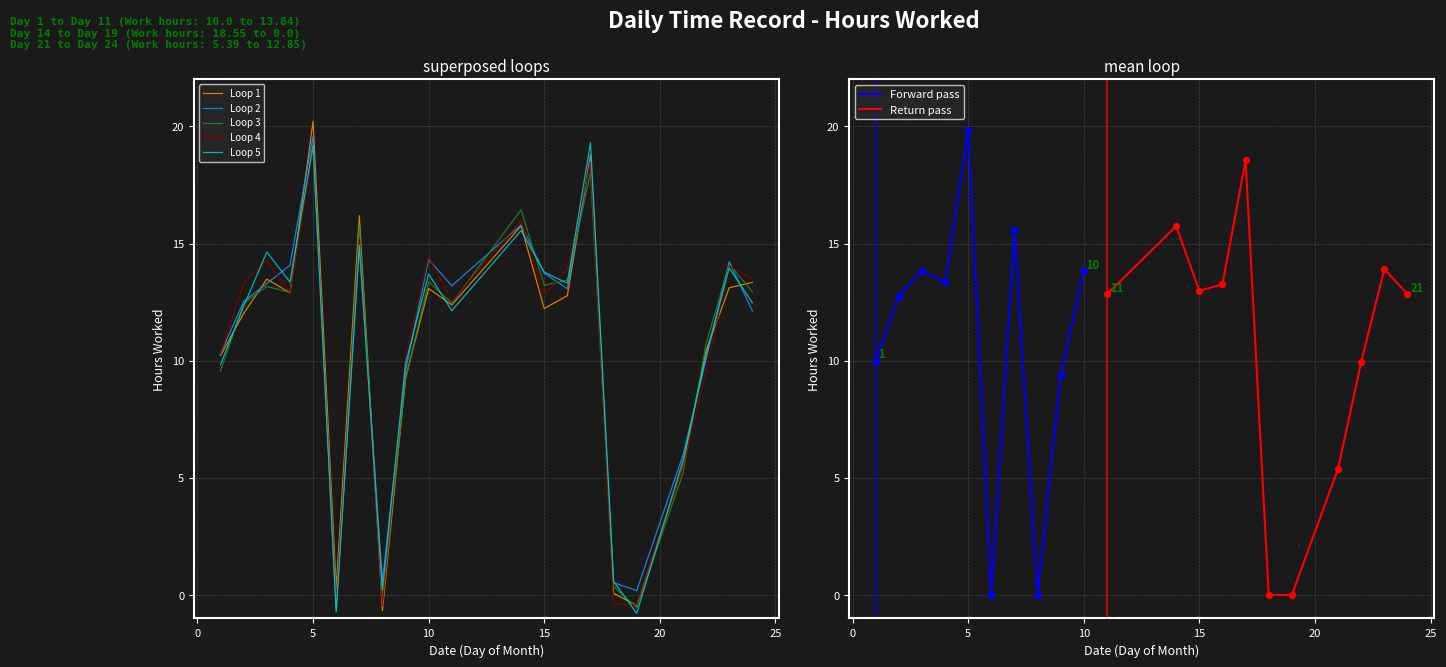

Between 2 and 16, which is larger?

16